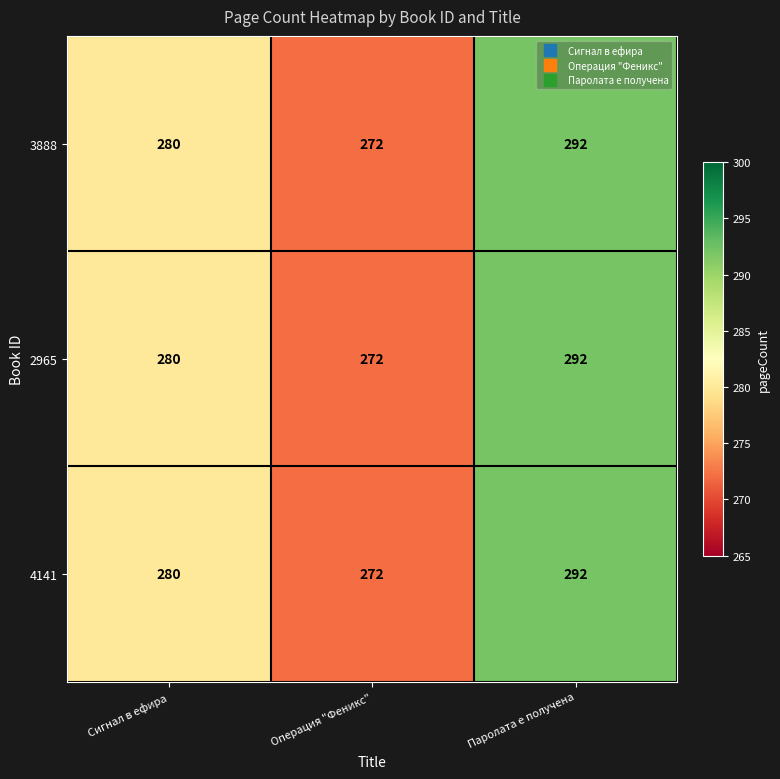

Reading left to right, transcribe all the data shown in this chart.

3888: Сигнал в ефира=280	Операция "Феникс"=272	Паролата е получена=292
2965: Сигнал в ефира=280	Операция "Феникс"=272	Паролата е получена=292
4141: Сигнал в ефира=280	Операция "Феникс"=272	Паролата е получена=292